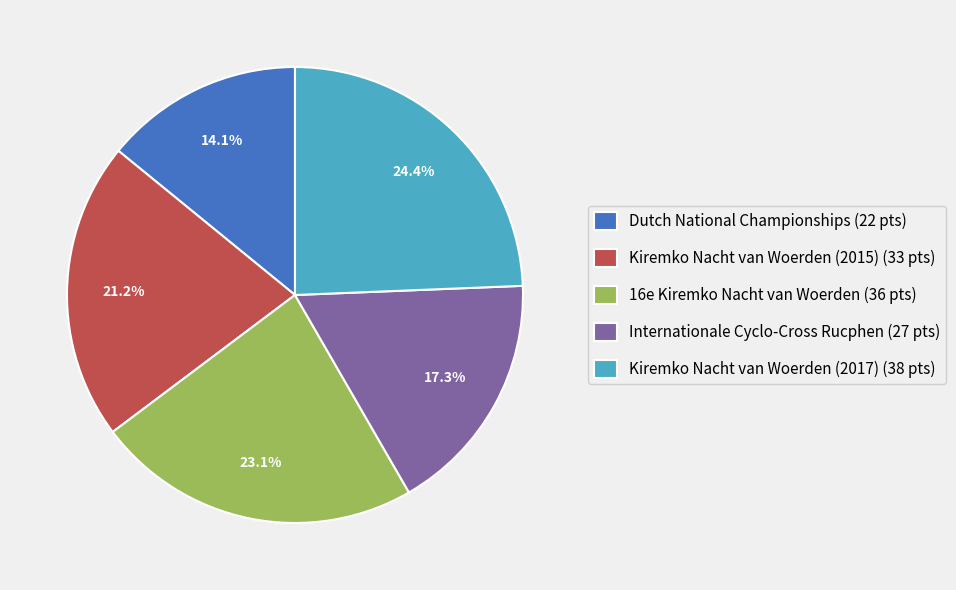

To the nearest percent, what portion does Dutch National Championships represent?

14%